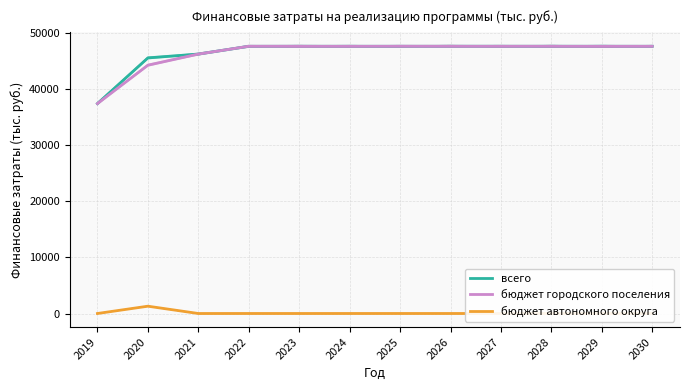

How many distinct data groups are displayed?

3